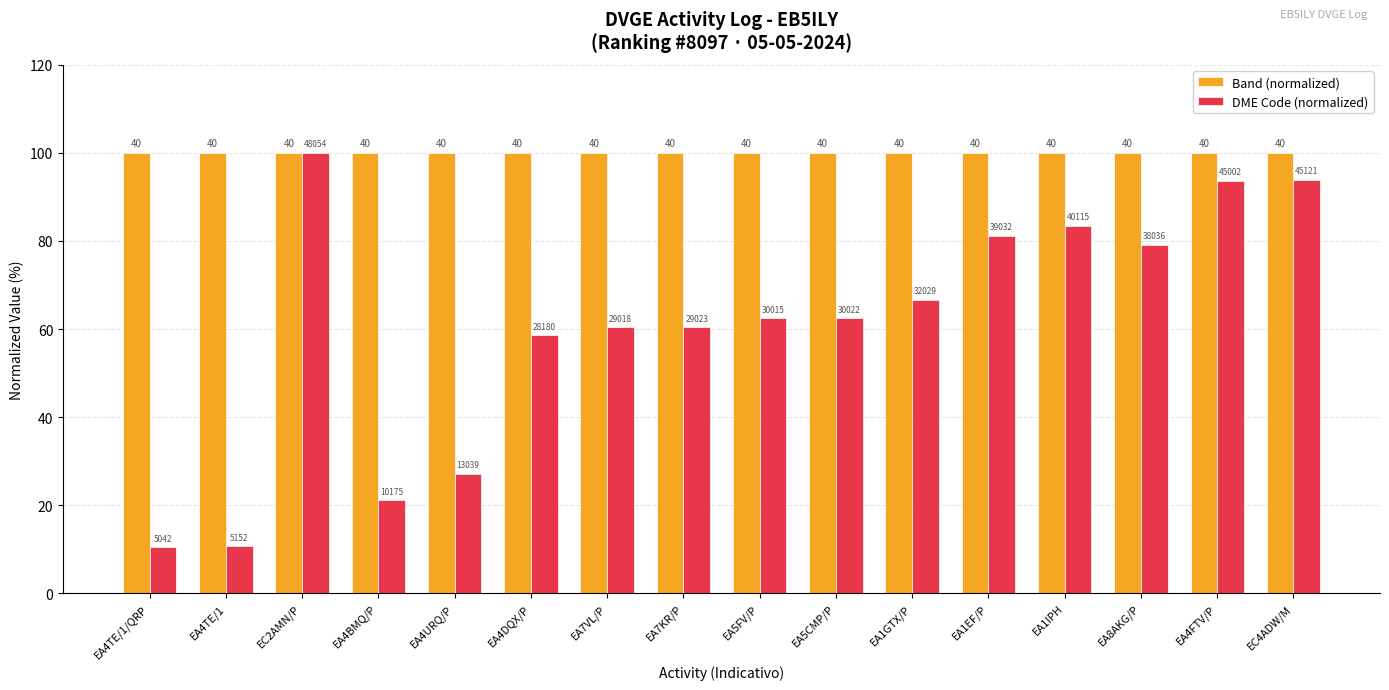

Does the chart contain stacked bars?

No